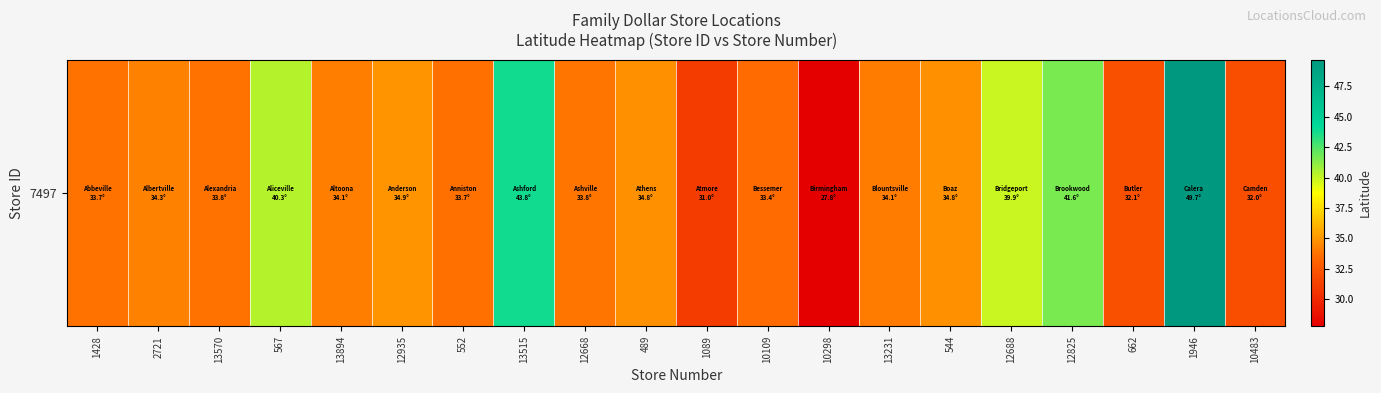

The value at 544 is 34.8. True or false?

True